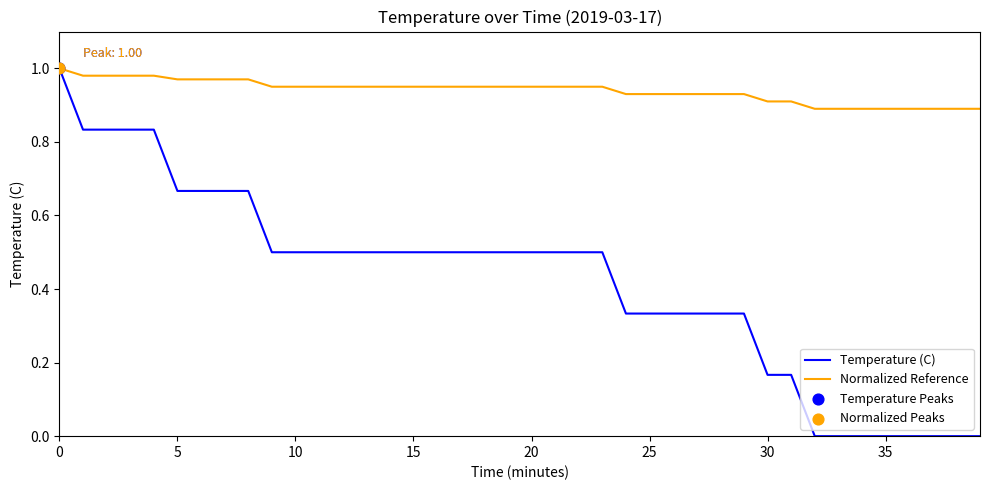

Which series has the largest total across all categories?

Normalized Reference